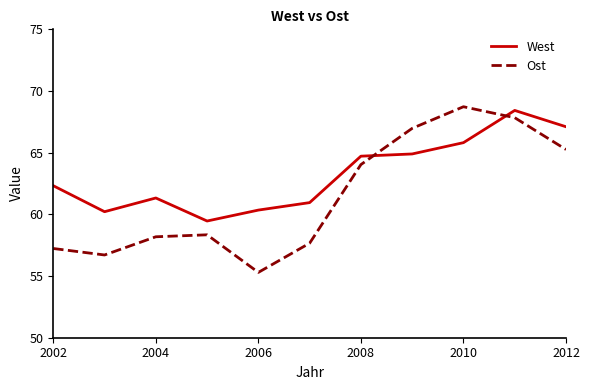

Which series has the widest spread of values?

Ost